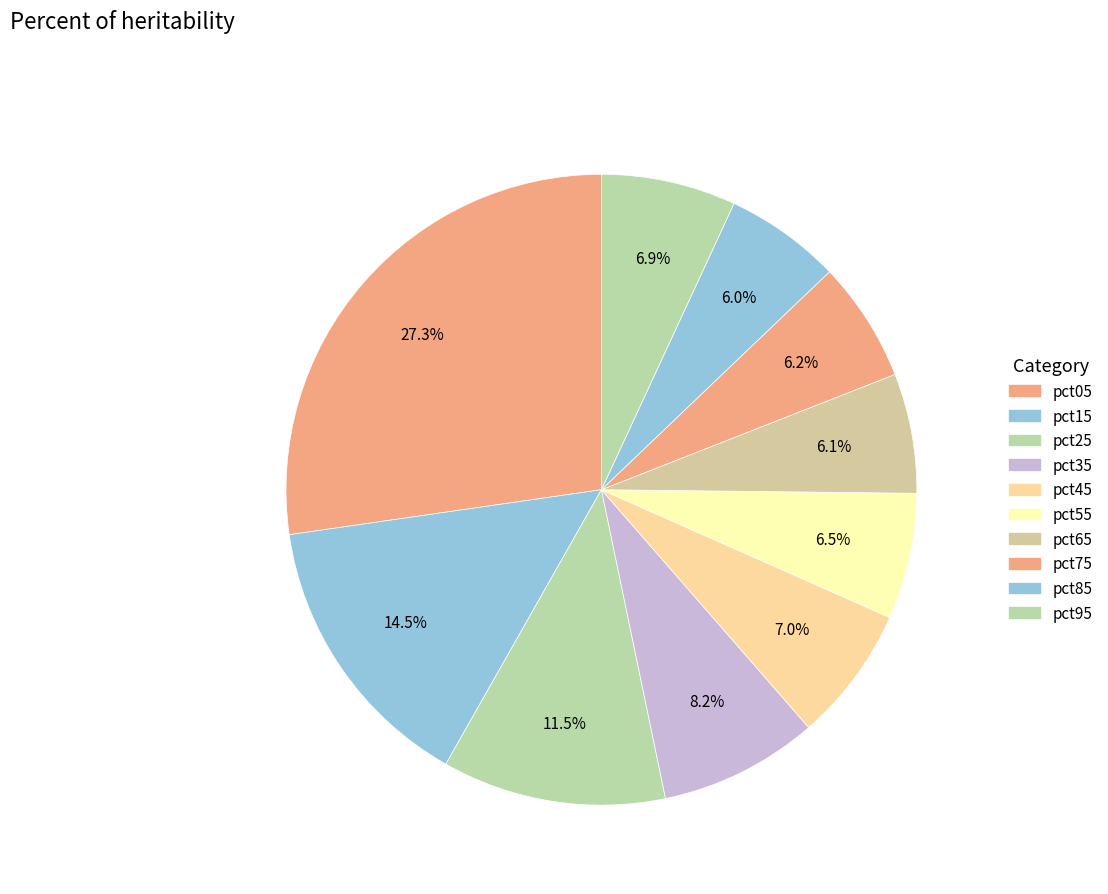

How many segments does this pie chart have?

10